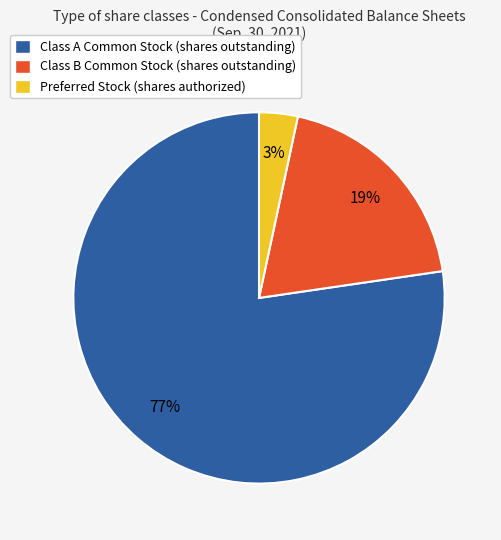

To the nearest percent, what portion does Class B Common Stock (shares outstanding) represent?

19%